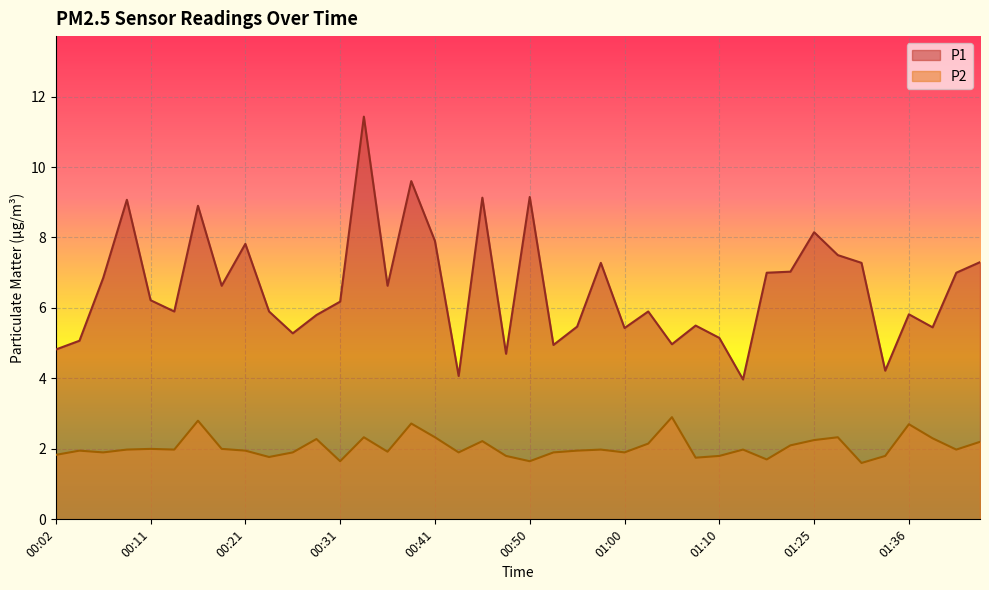

At which category is the sum across all series the highest?

00:33